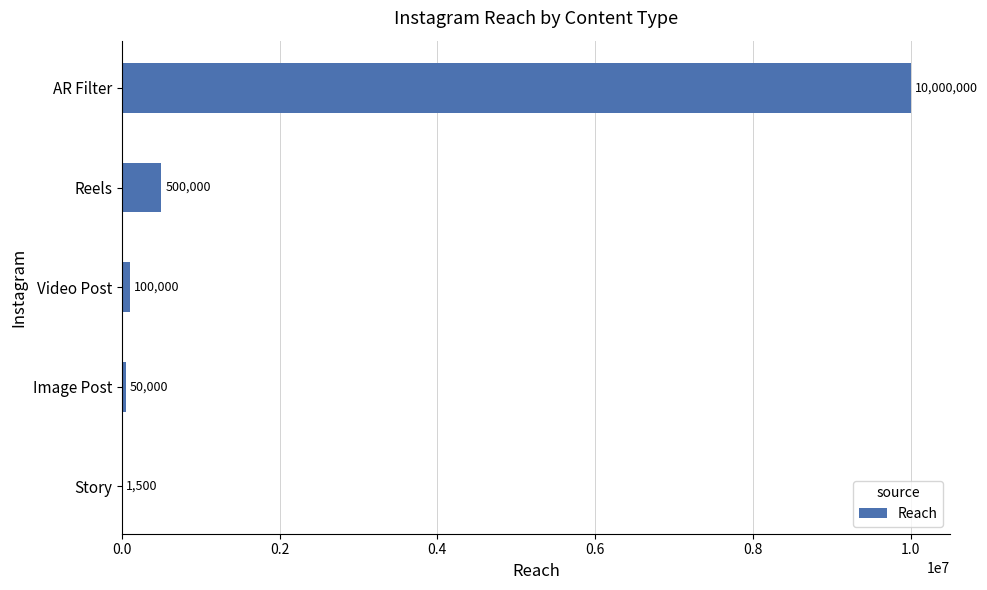

The chart shows a value of 10000000 at AR Filter. True or false?

True